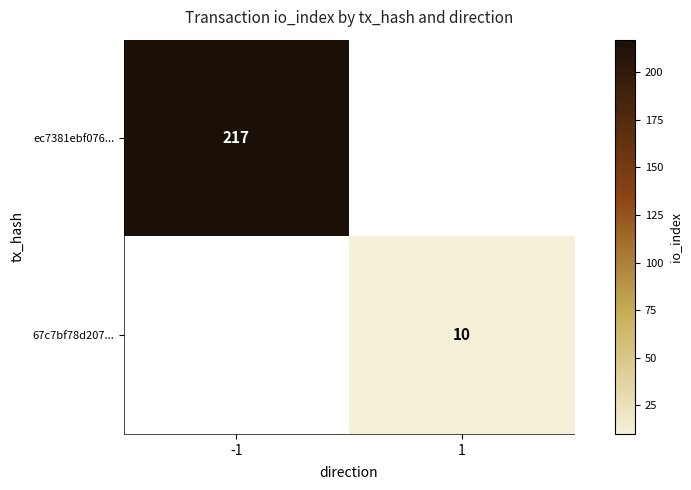

Which has a higher value, 1 or -1?

-1